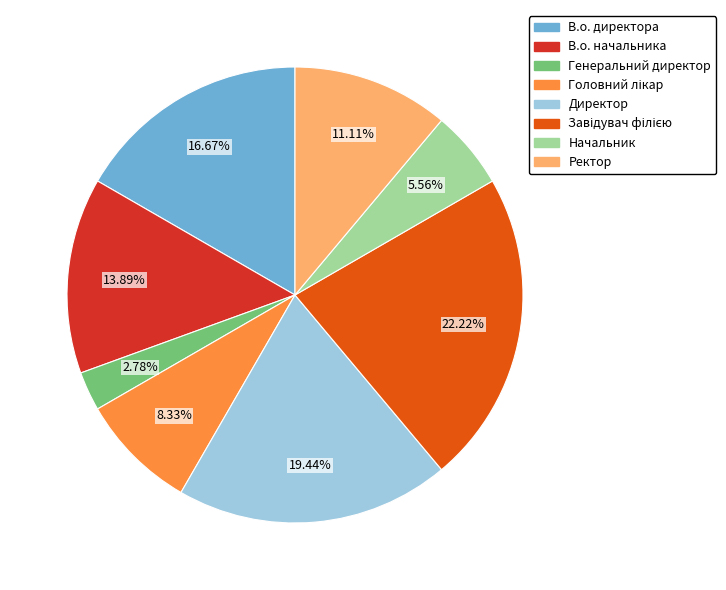

Combined, do Ректор and Начальник account for over 50%?

No